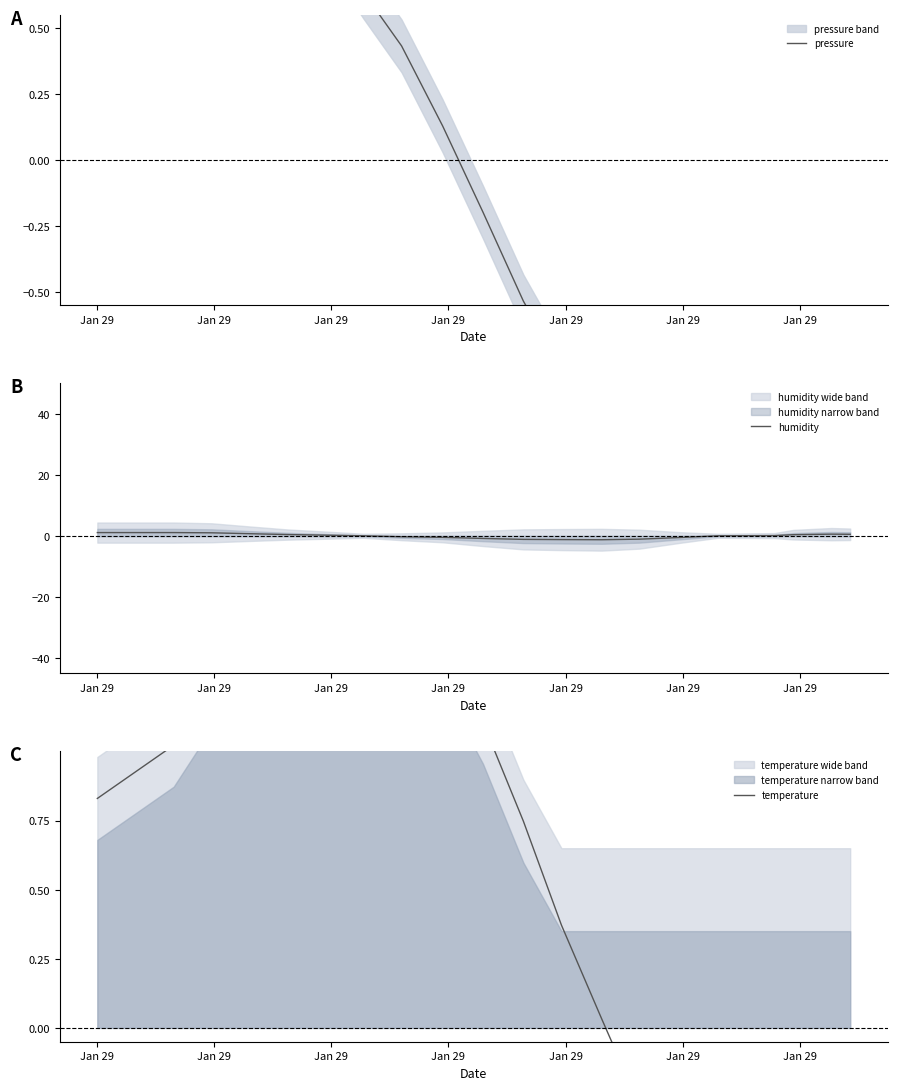

After their last crossing, which series has the higher values: pressure or temperature?

temperature